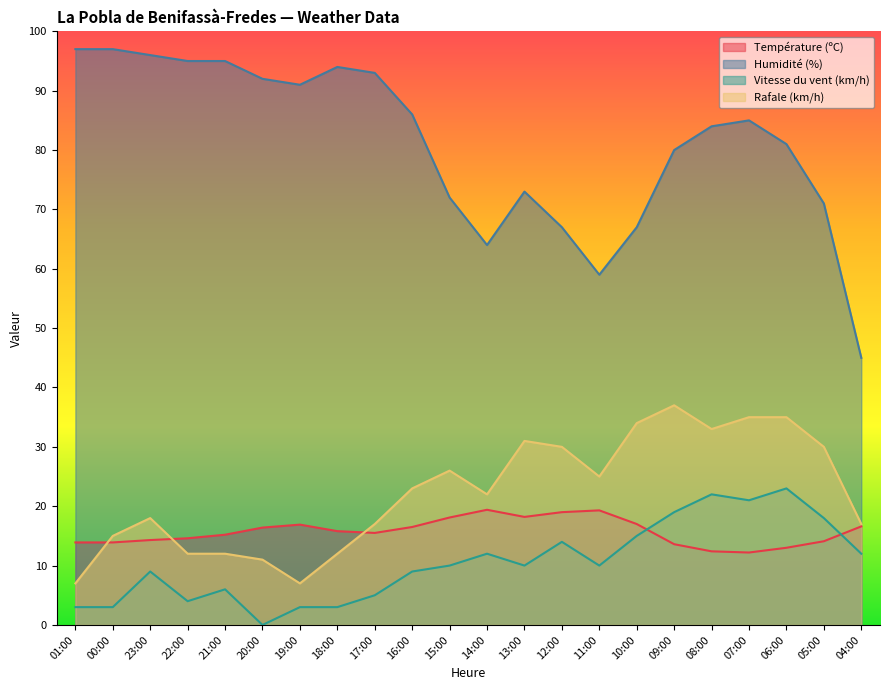

At 07:00, list the series in order from smallest to largest.

Température (ºC), Vitesse du vent (km/h), Rafale (km/h), Humidité (%)